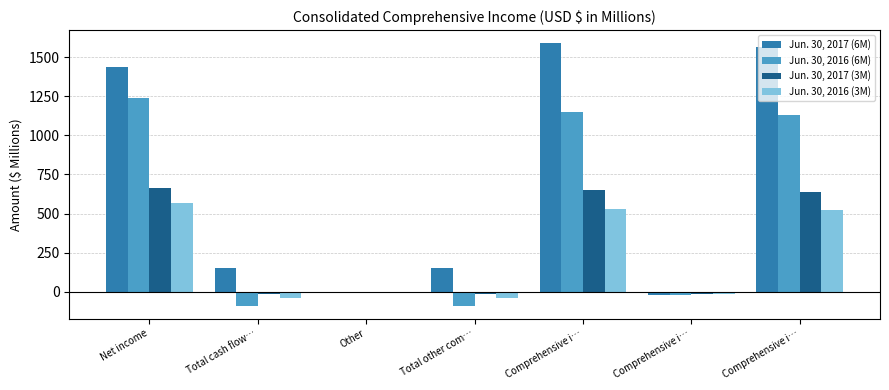

At which category is the sum across all series the highest?

Comprehensive i…